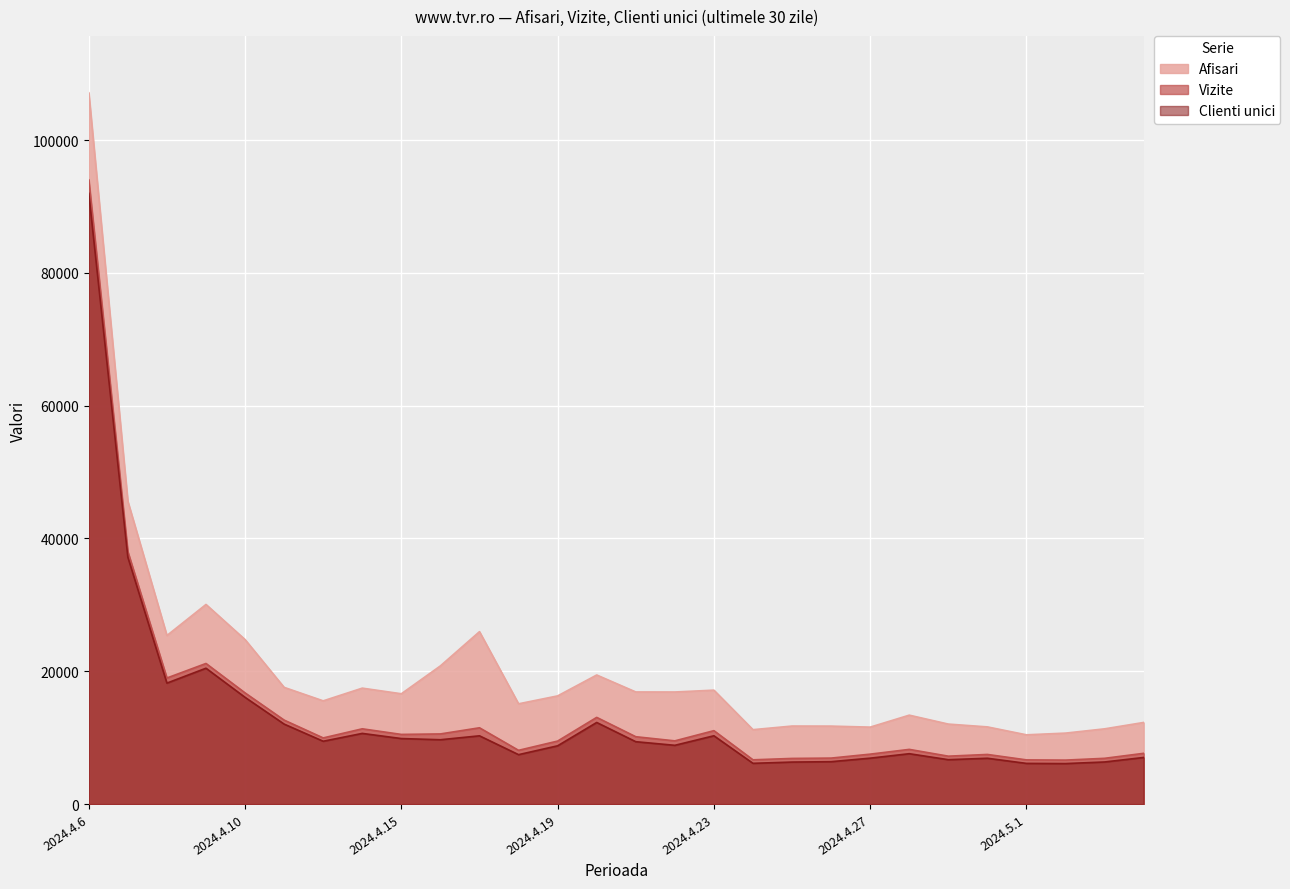

What position from the left is 2024.4.18?

12